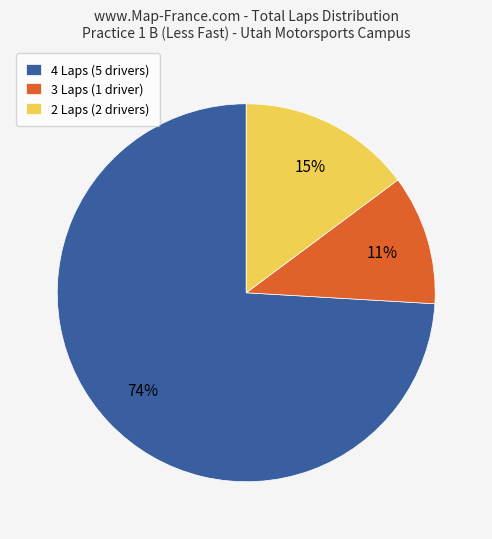

Is there any slice that represents more than half of the pie?

Yes